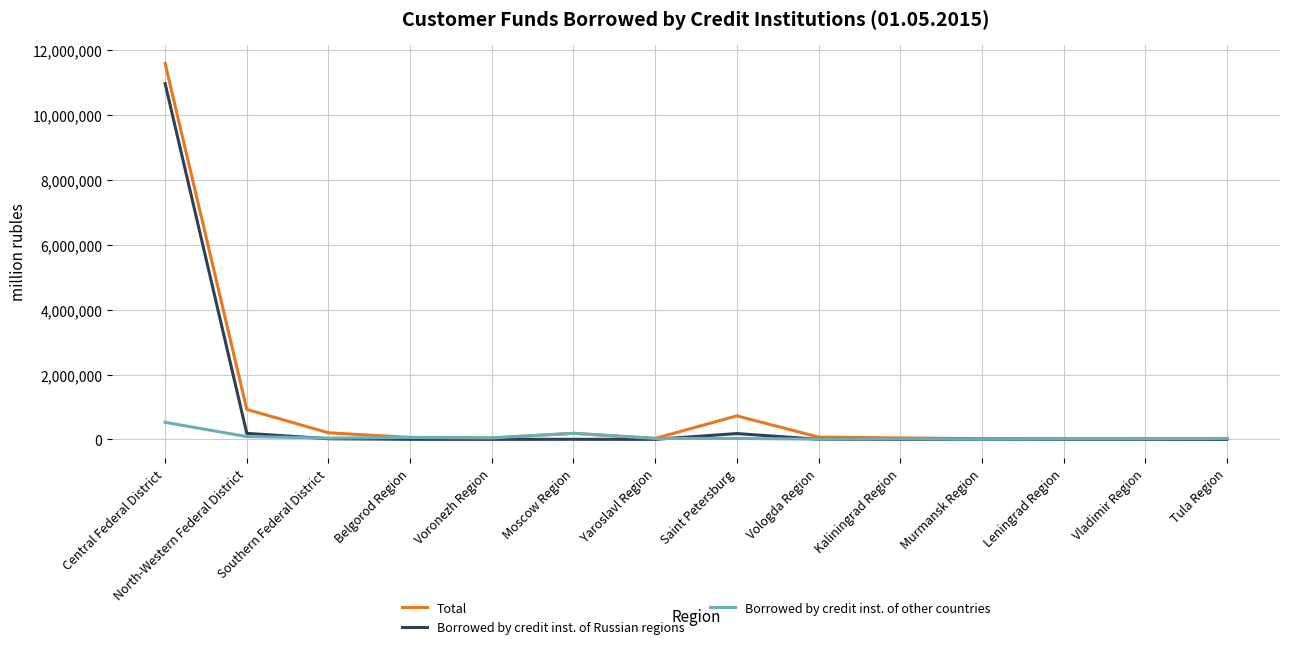

Which category has the highest value in the Borrowed by credit inst. of other countries series?

Central Federal District